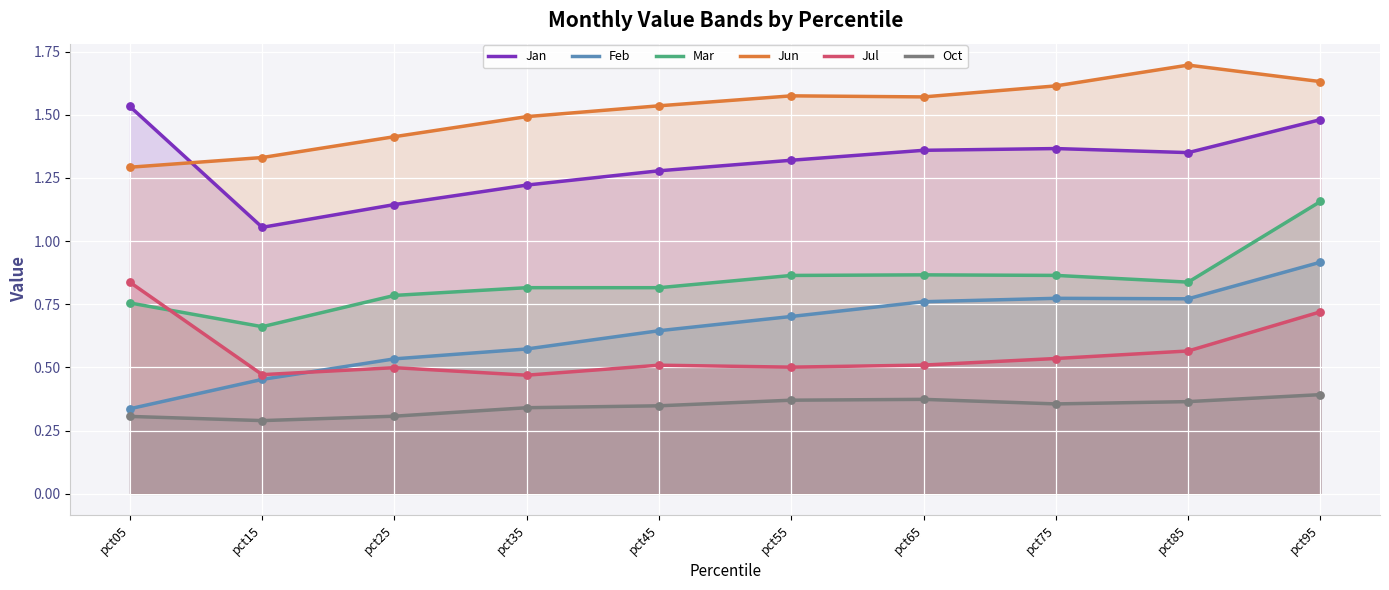

Which series has the largest Y range (max minus min)?

Feb